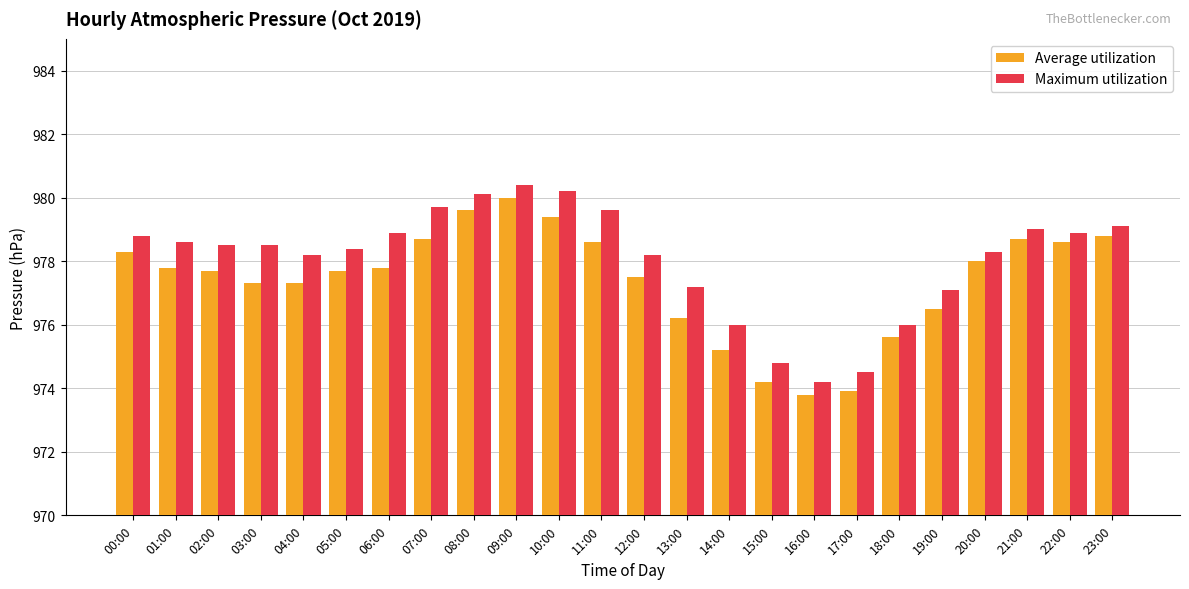

What is the label of the 12th bar from the right?

12:00